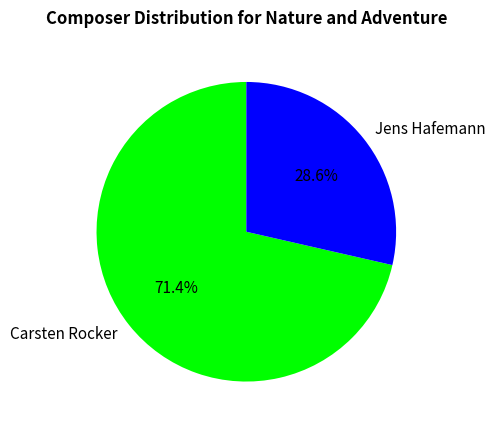

How many segments does this pie chart have?

2